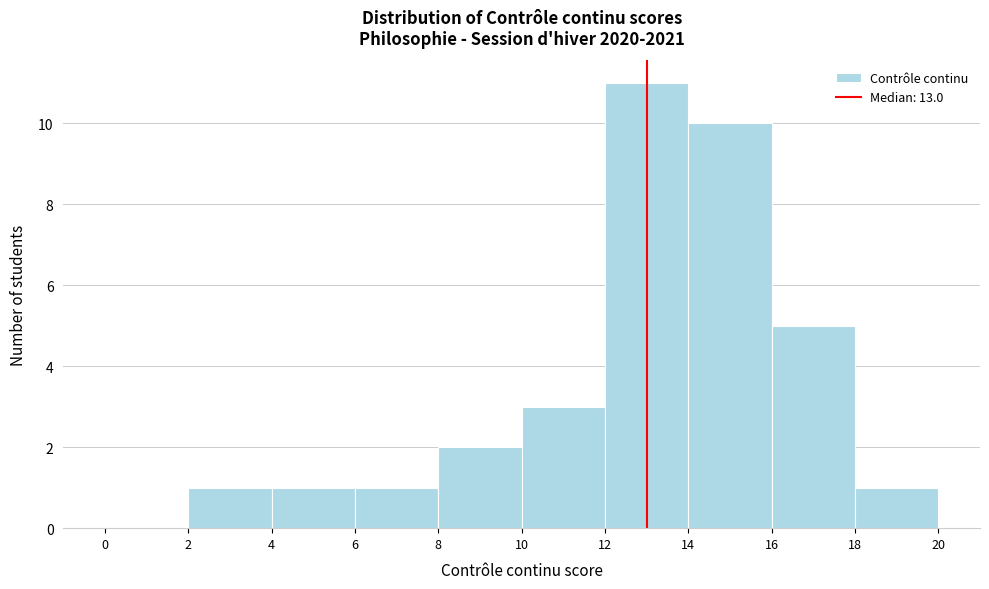

Reading left to right, list every bar in this chart as the range it spans on the x-axis followed by its height. The values are not printed on the chart, so give them approximately, as read against the axis.

0 to 2: 0
2 to 4: 1
4 to 6: 1
6 to 8: 1
8 to 10: 2
10 to 12: 3
12 to 14: 11
14 to 16: 10
16 to 18: 5
18 to 20: 1